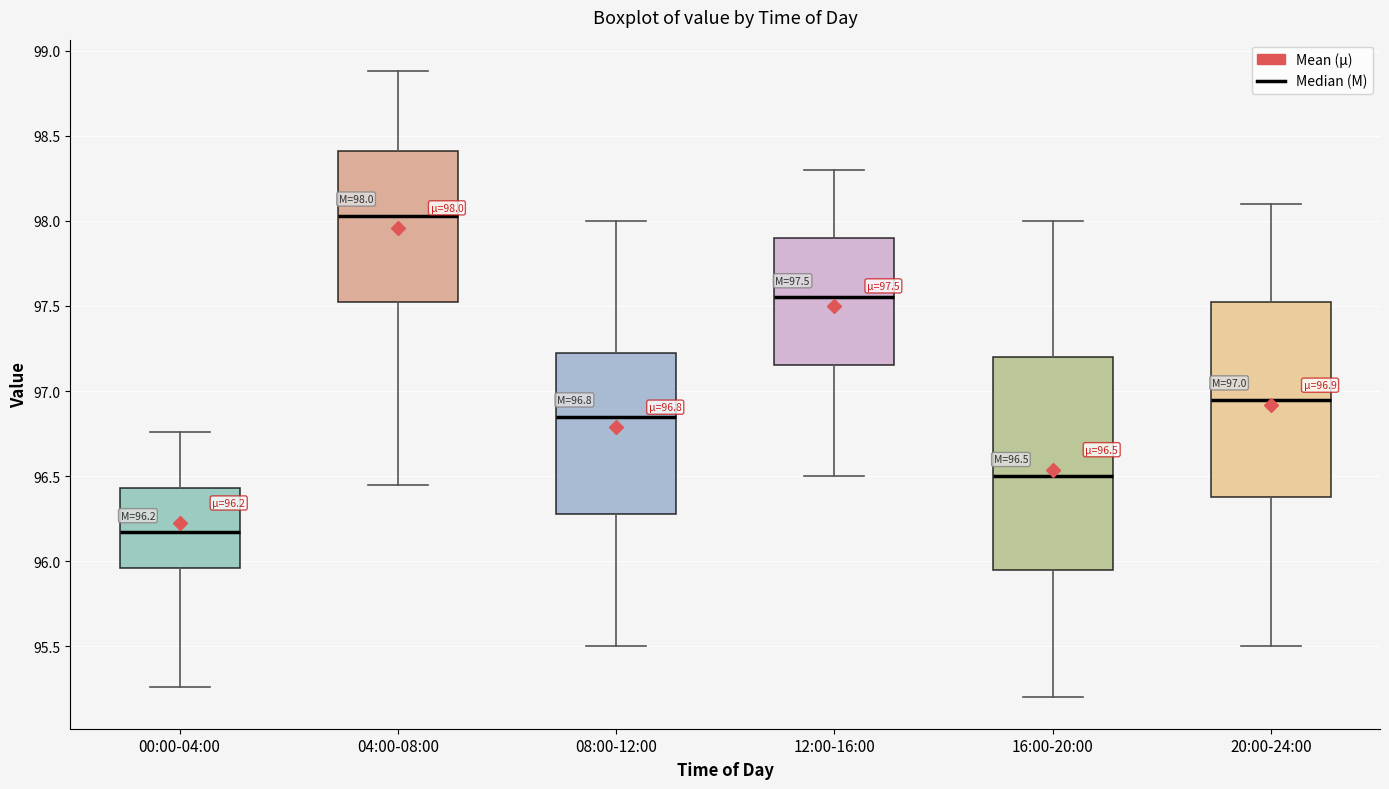

Which box has the lowest median line?

00:00-04:00